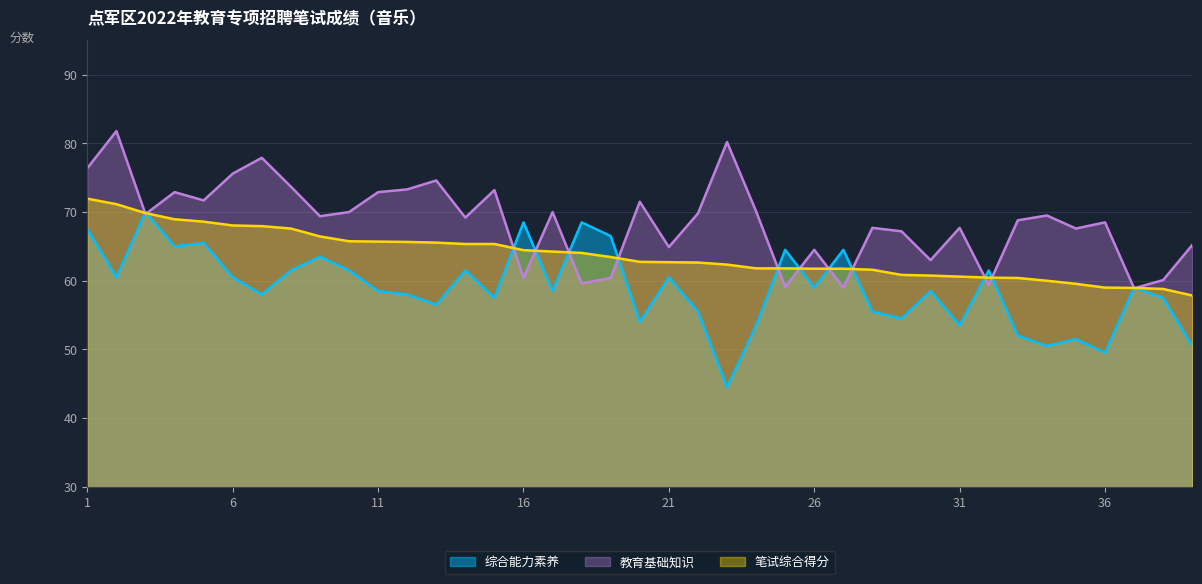

Which label corresponds to the smallest value in the chart?

23